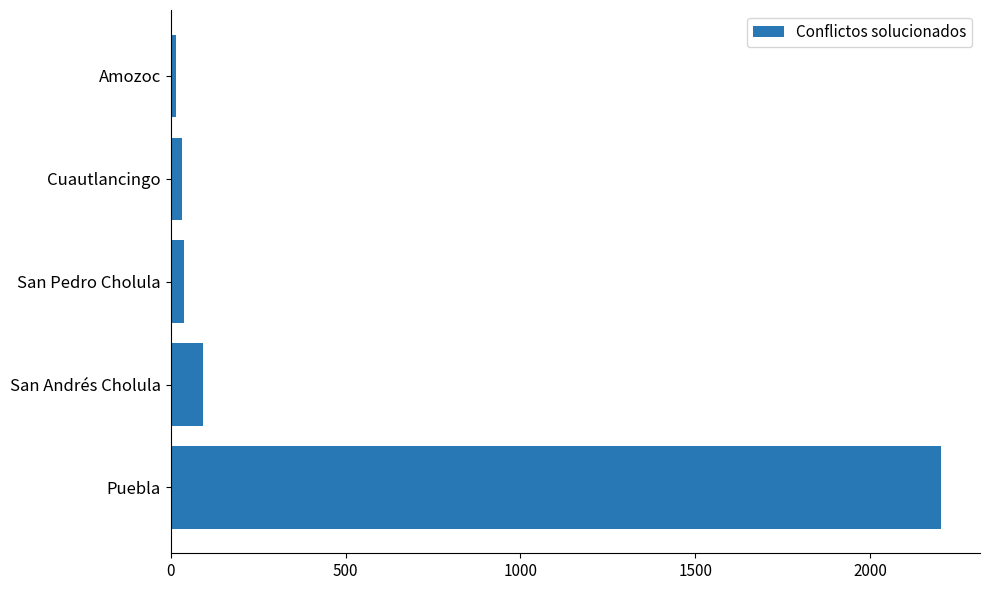

What is the difference between the second highest and minimum values?

76